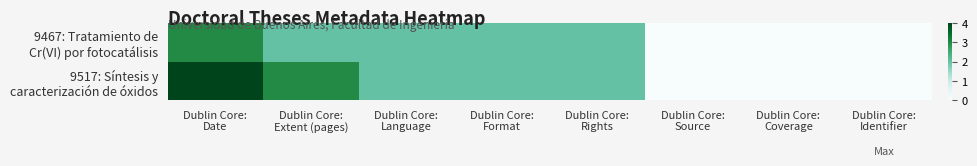

Which has a higher value, Dublin Core:
Language or Dublin Core:
Coverage?

Dublin Core:
Language